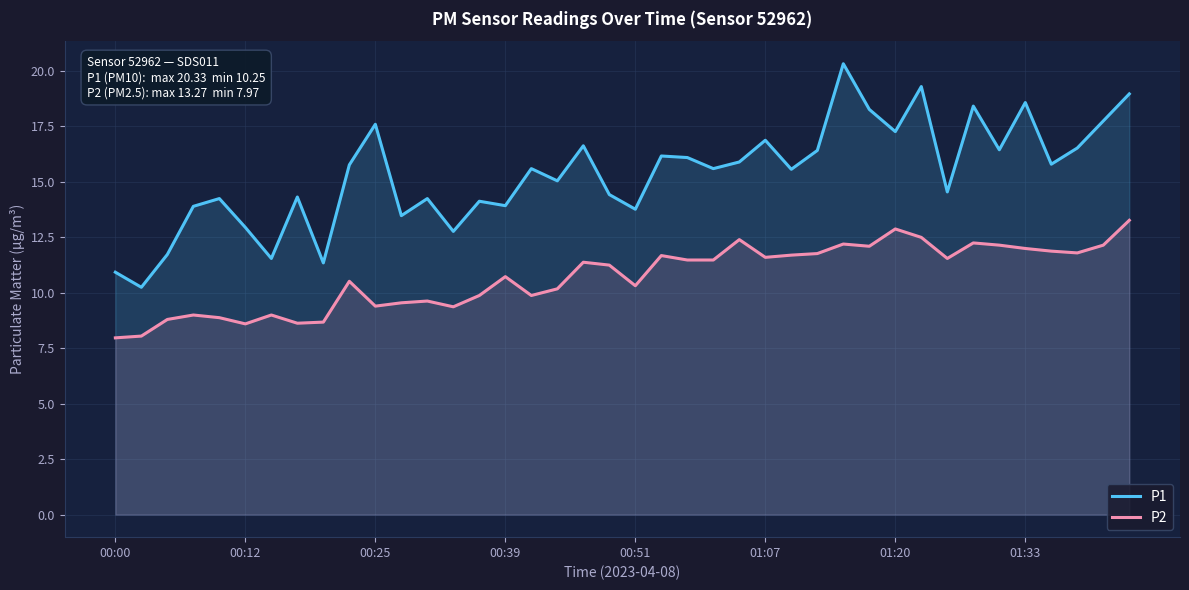

Which series has the largest total across all categories?

P1